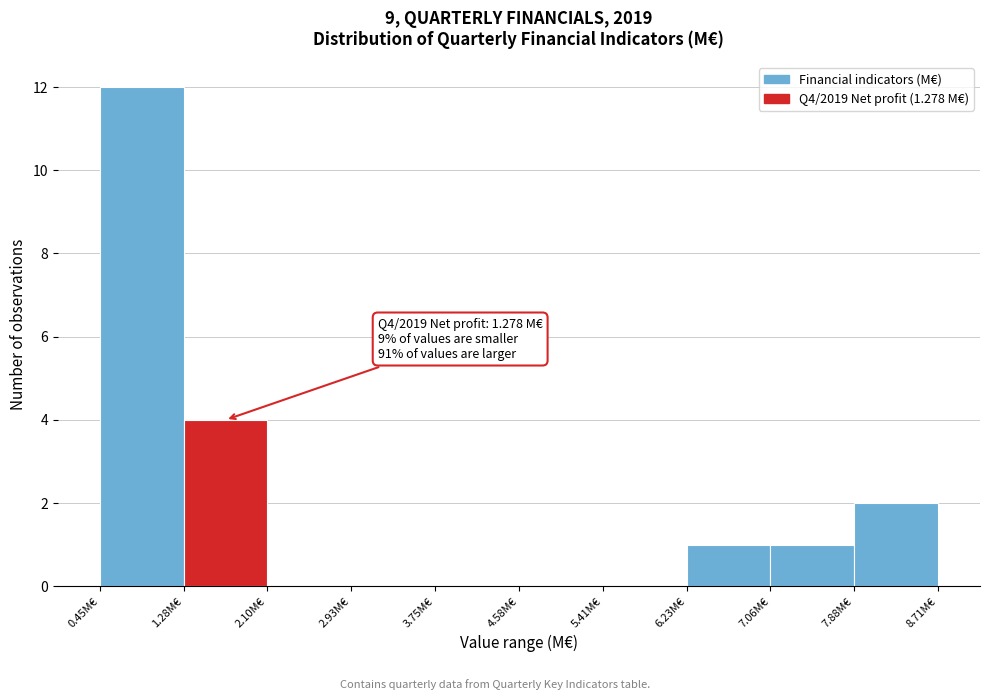

Which range on the x-axis has the tallest bar?

0.5 to 1.3